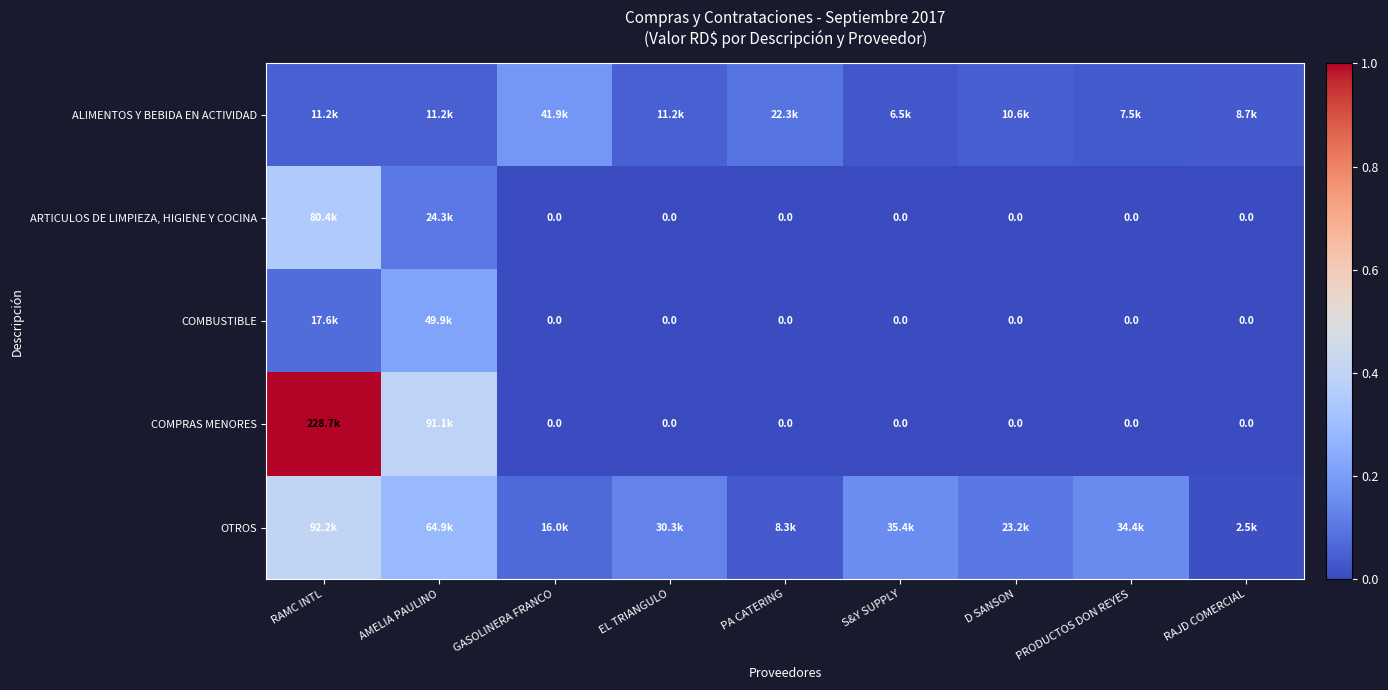

What is the maximum value for OTROS?

0.4